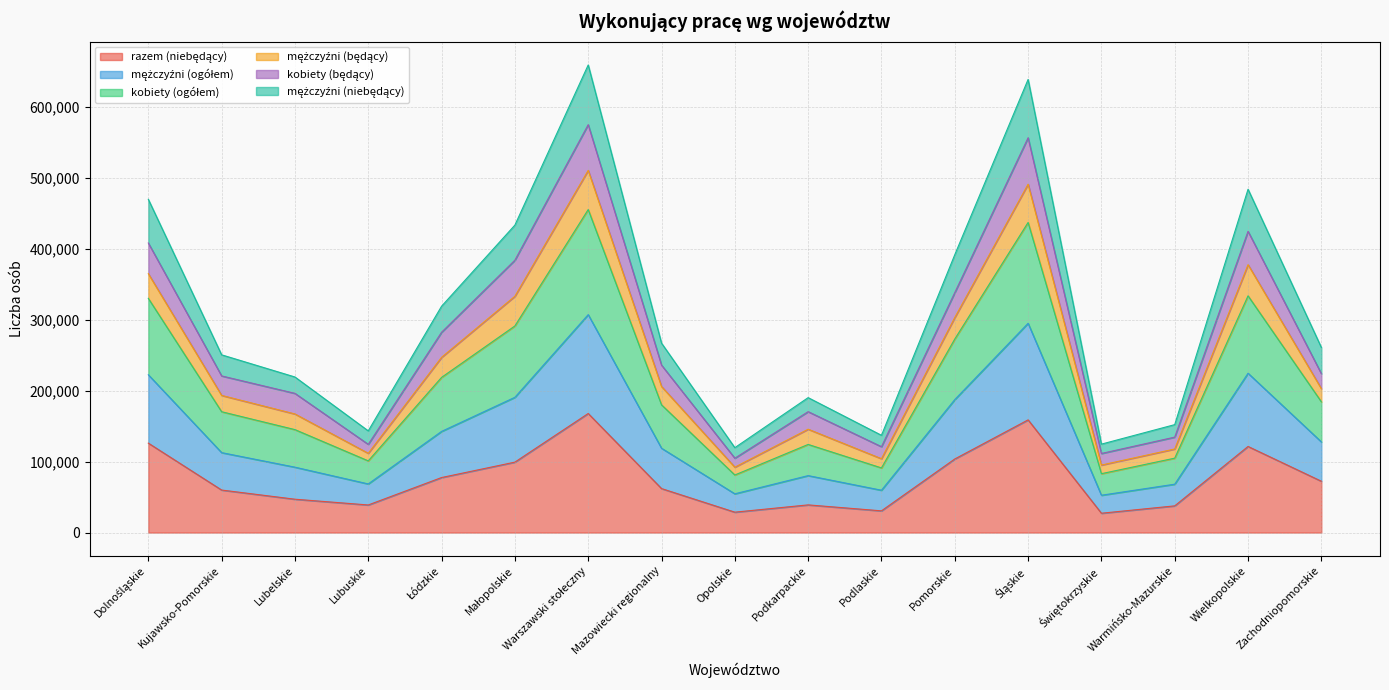

Does the chart have visible grid lines?

Yes